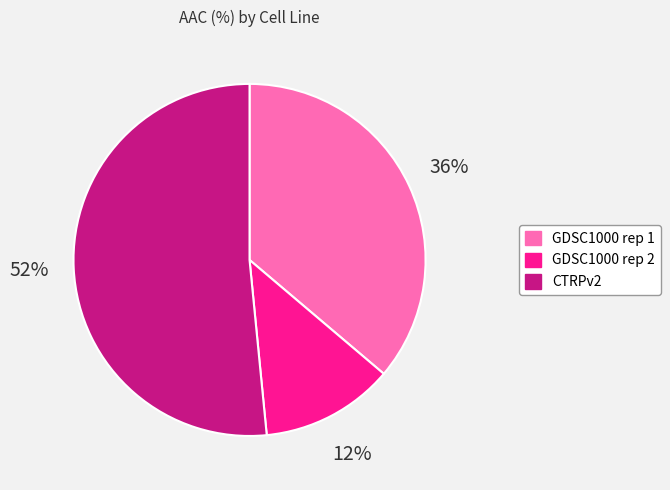

To the nearest percent, what is the difference between the GDSC1000 rep 2 and GDSC1000 rep 1 slice percentages?

24%